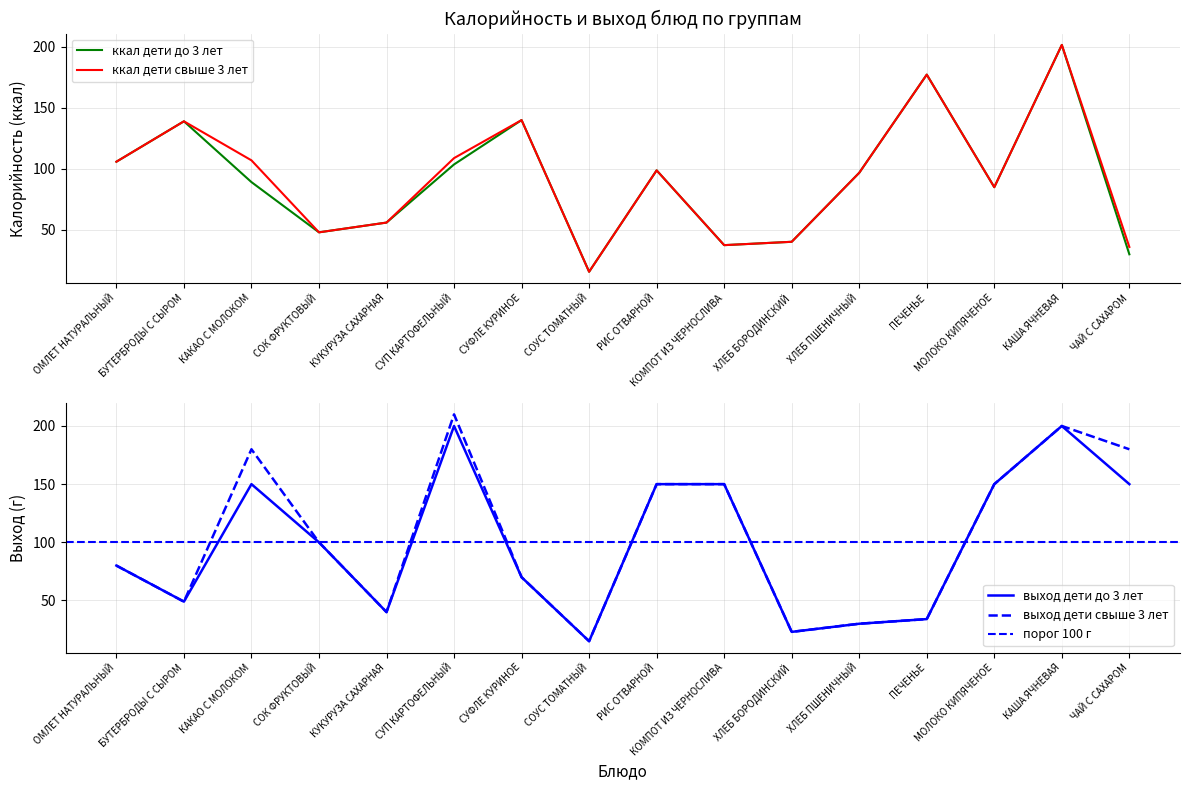

What is the difference between the maximum and minimum values in the ккал дети свыше 3 лет series?

185.9